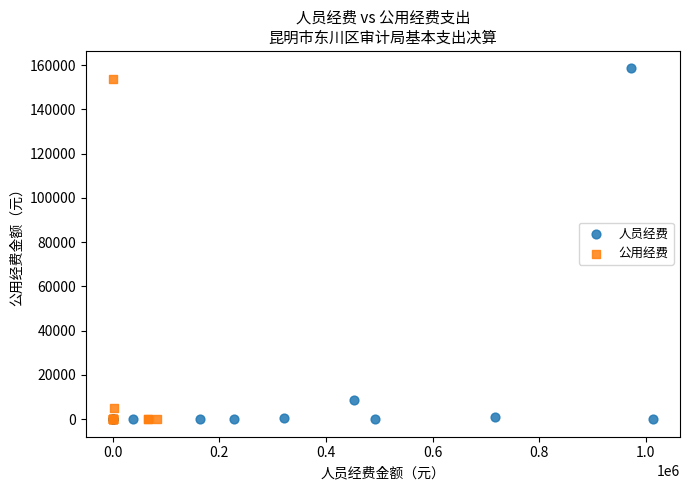

Which series has the widest spread of Y values?

人员经费